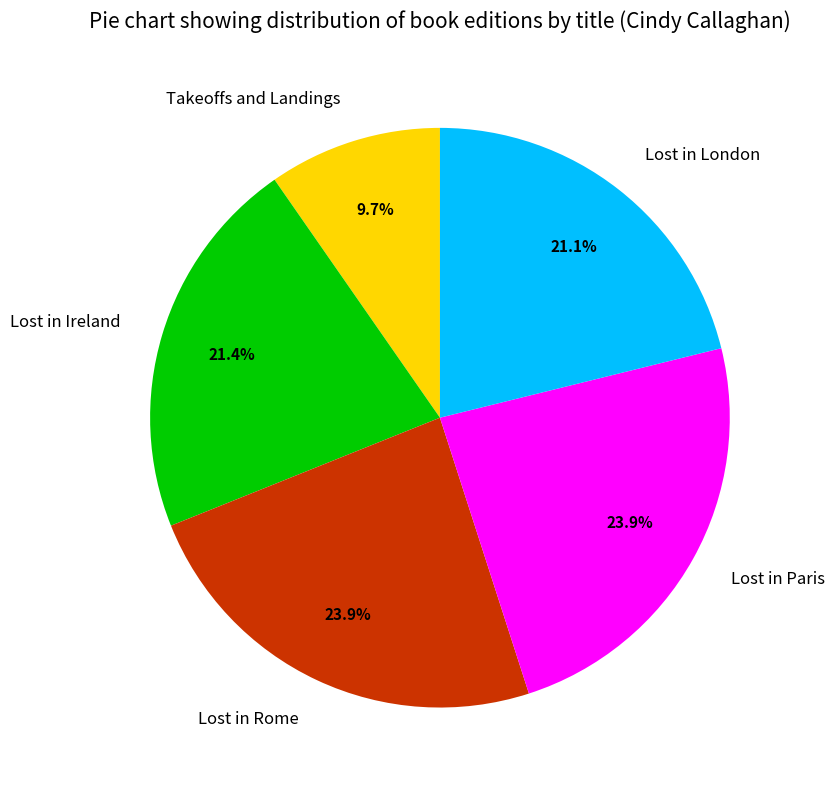

Approximately how many times larger is the value at Lost in Ireland compared to Lost in London?

1.0